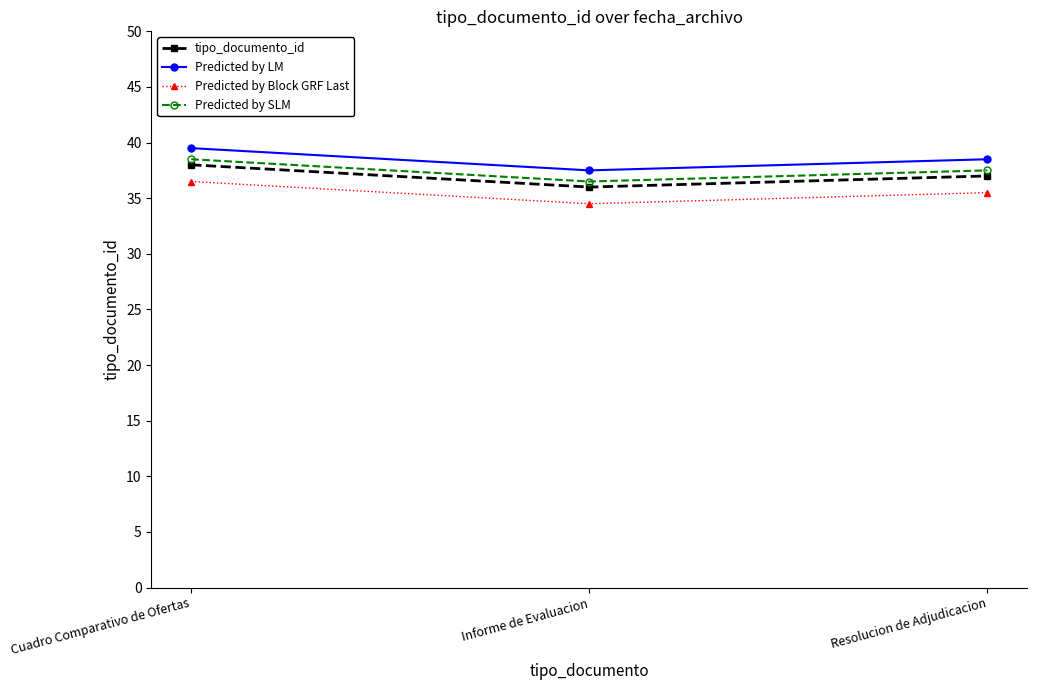

What is the label of the 1st point from the left?

Cuadro Comparativo de Ofertas